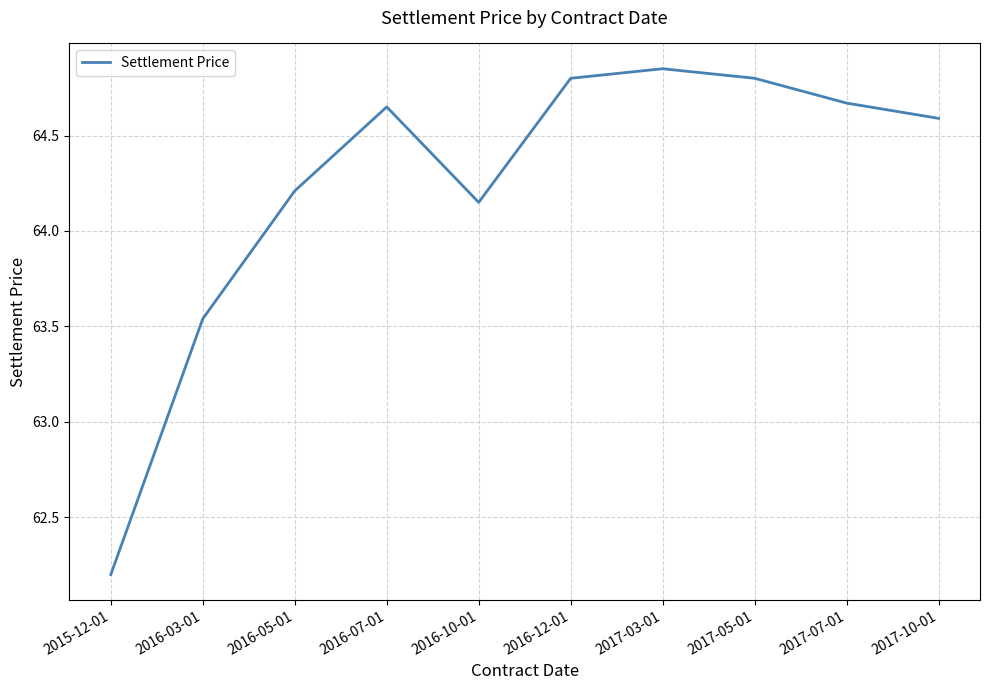

What position from the right is 2017-05-01?

3